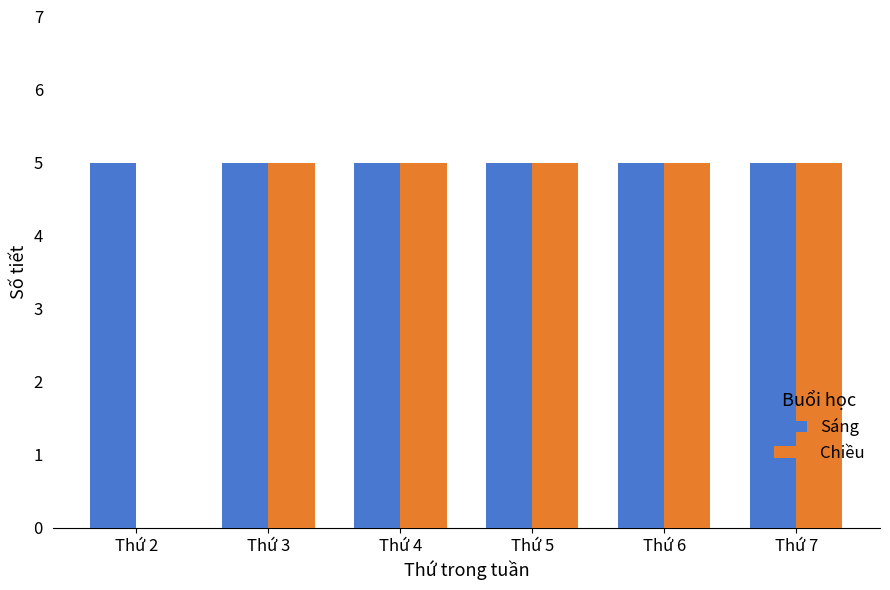

Is it true that Sáng equals 5 at Thứ 7?

True